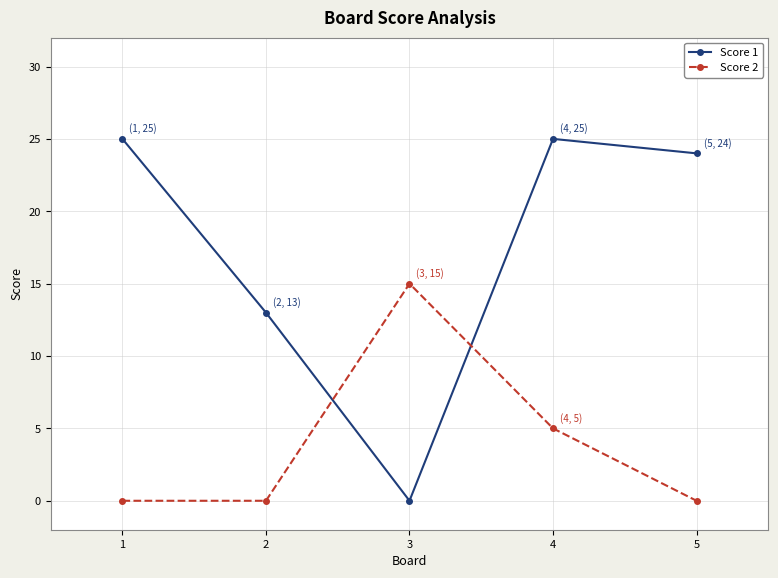

In Score 1, how many points are lower than both neighbors (excluding endpoints)?

1